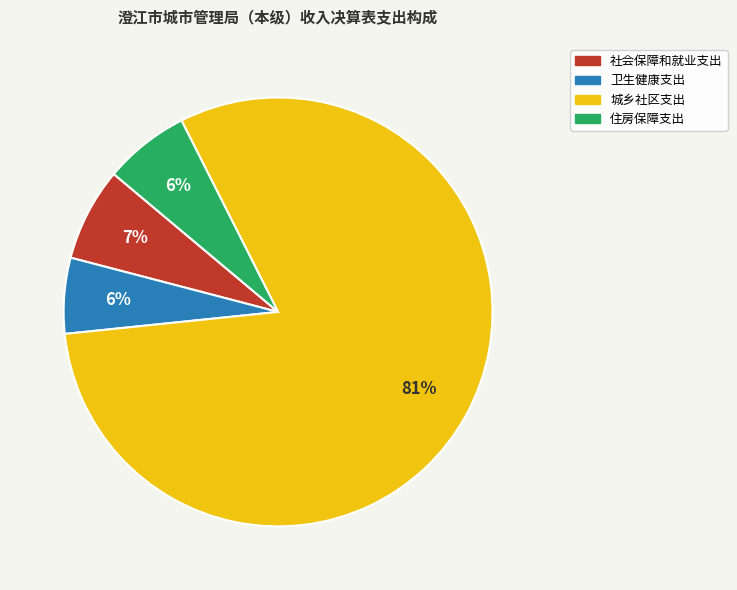

Combined, do 卫生健康支出 and 城乡社区支出 account for over 50%?

Yes